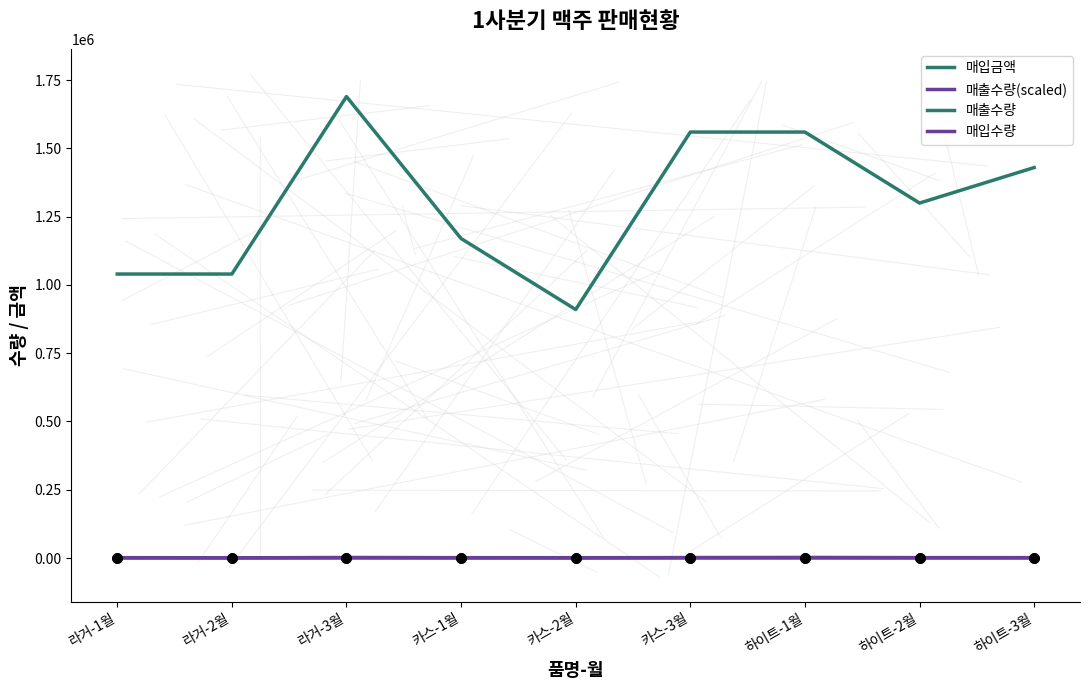

How many lines are shown in the chart?

4